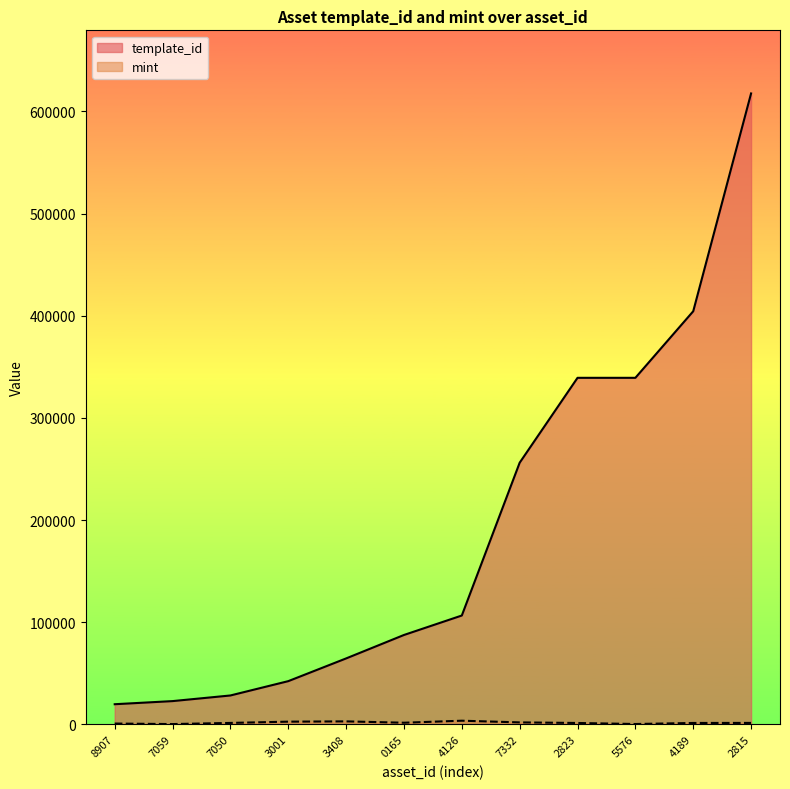

The value of template_id at 3408 is 64660. True or false?

True